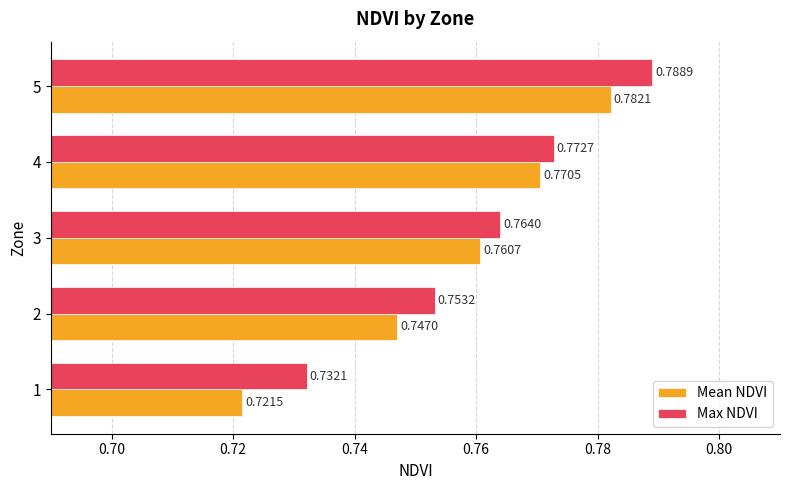

Which category has the highest value in the Mean NDVI series?

5